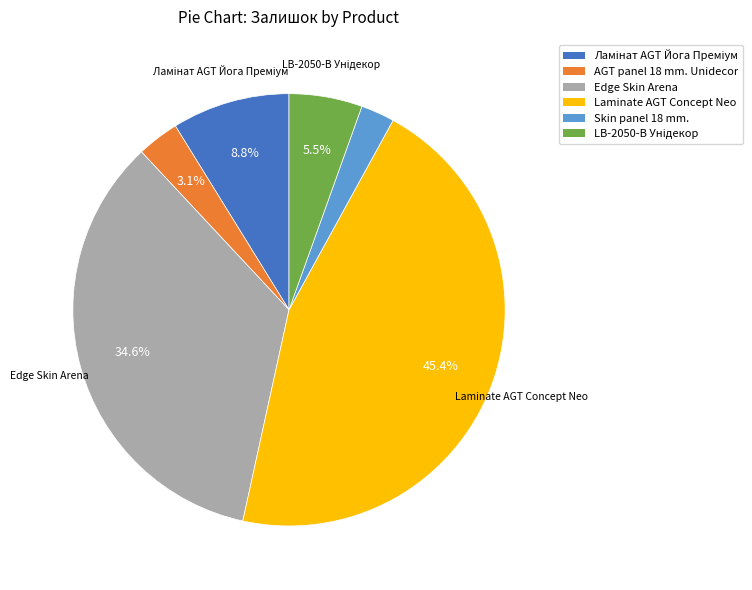

What is the smallest slice in the pie chart?

Skin panel 18 mm.